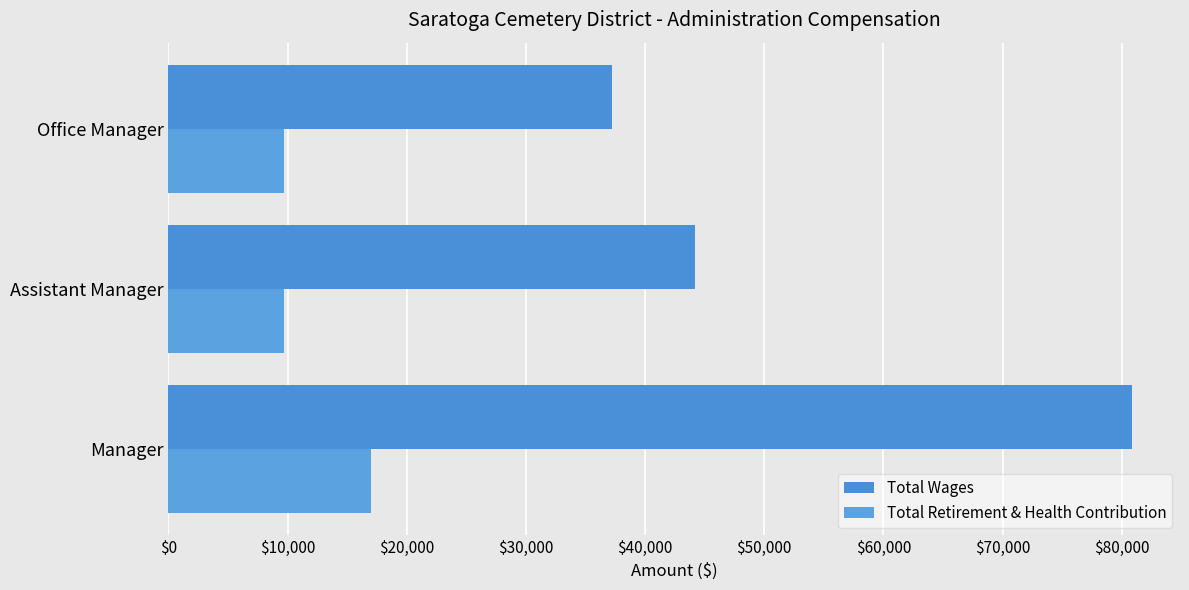

Which label corresponds to the largest value in the chart?

Manager